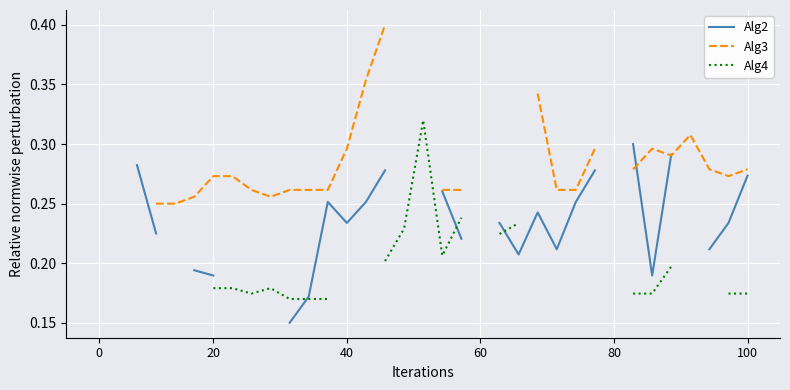

In Alg3, how many points are lower than both neighbors (excluding endpoints)?

3